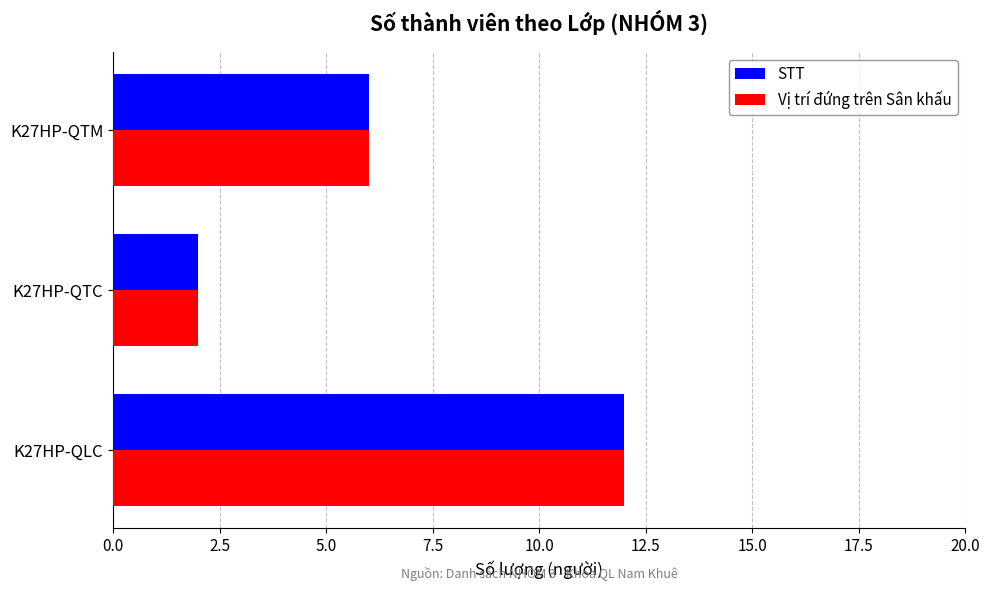

At which category is the sum across all series the highest?

K27HP-QLC